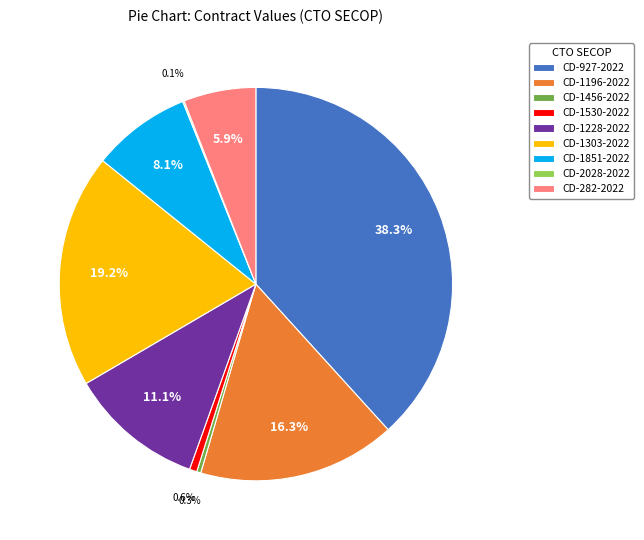

Is there any slice that represents more than half of the pie?

No